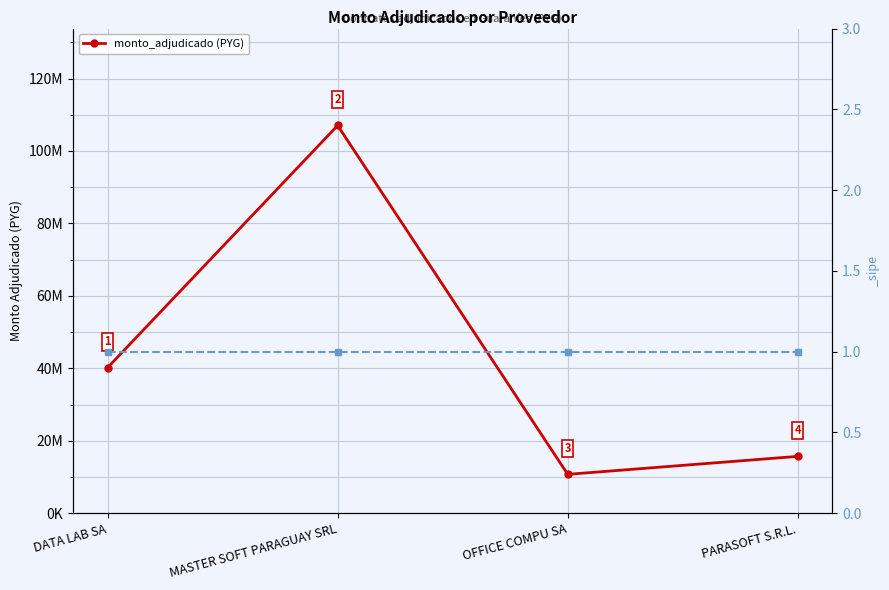

At which category does the data reach its first local peak?

MASTER SOFT PARAGUAY SRL